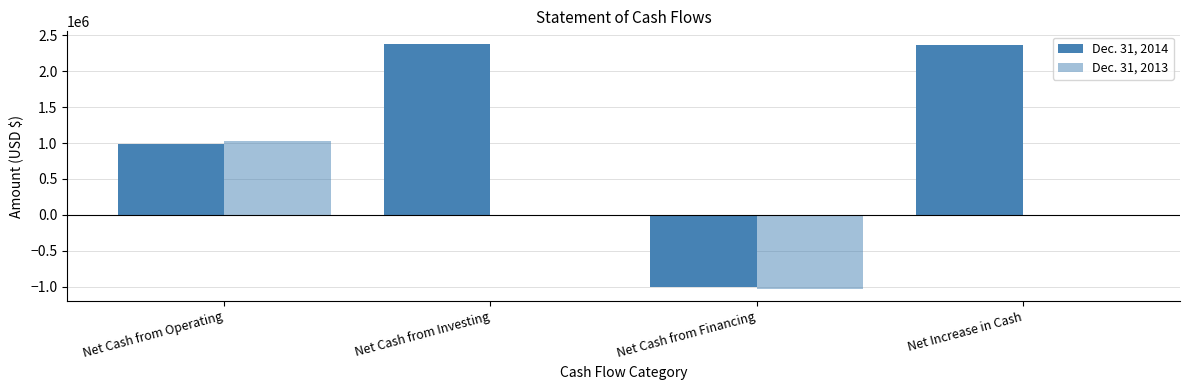

At which label does Dec. 31, 2013 reach its minimum?

Net Cash from Financing